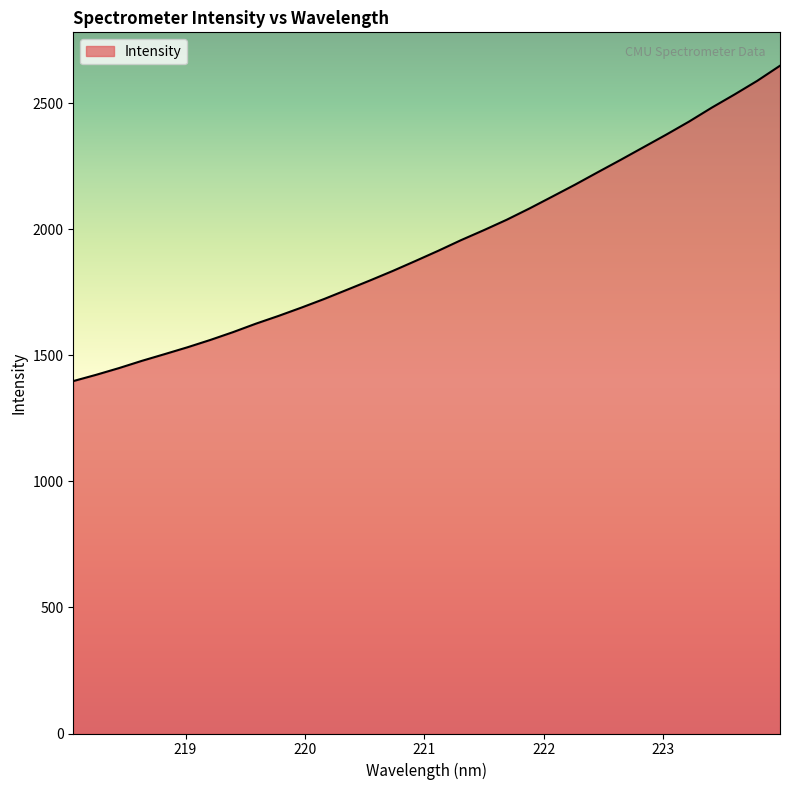

What is the maximum value shown in the chart?

2648.2